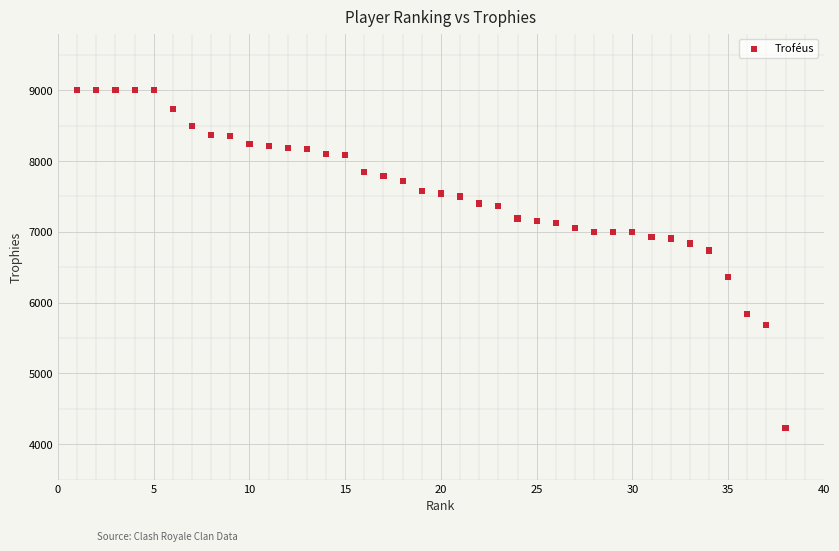

What Y value in the scatter plot is closest to 6615?

6736